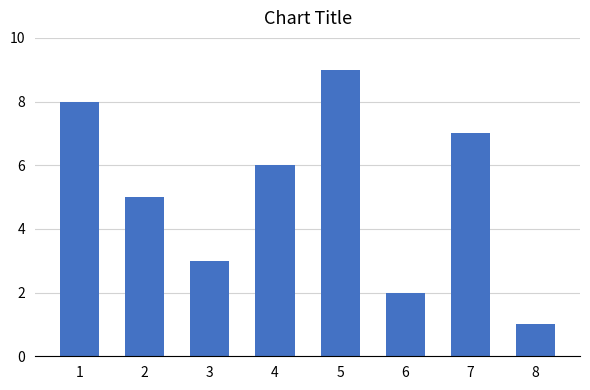

What is the difference between the maximum and minimum values?

8